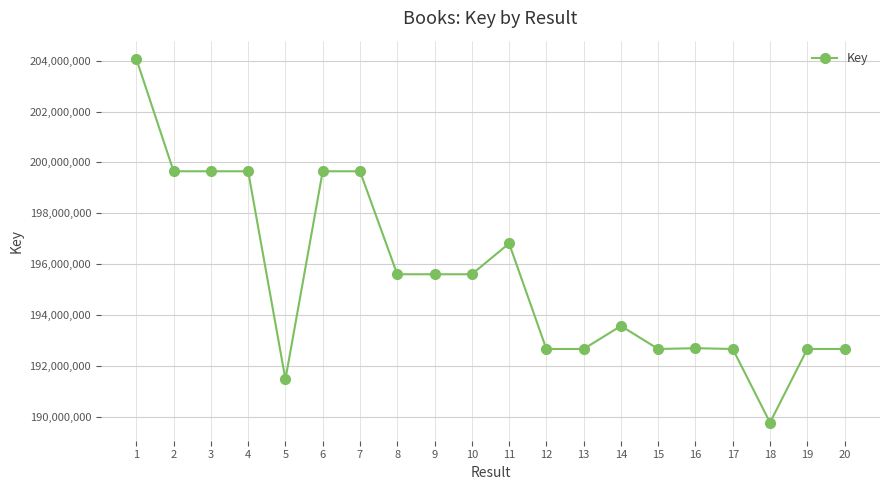

How many distinct data groups are displayed?

1